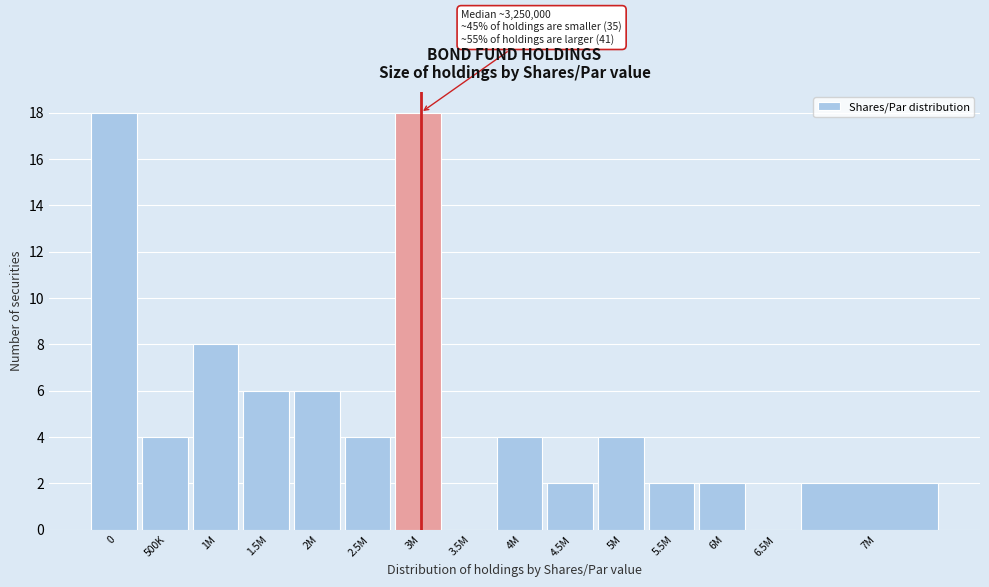

Reading left to right, what are all the values shown in this chart?

0=18	500K=4	1M=8	1.5M=6	2M=6	2.5M=4	3M=18	3.5M=0	4M=4	4.5M=2	5M=4	5.5M=2	6M=2	6.5M=0	7M=2